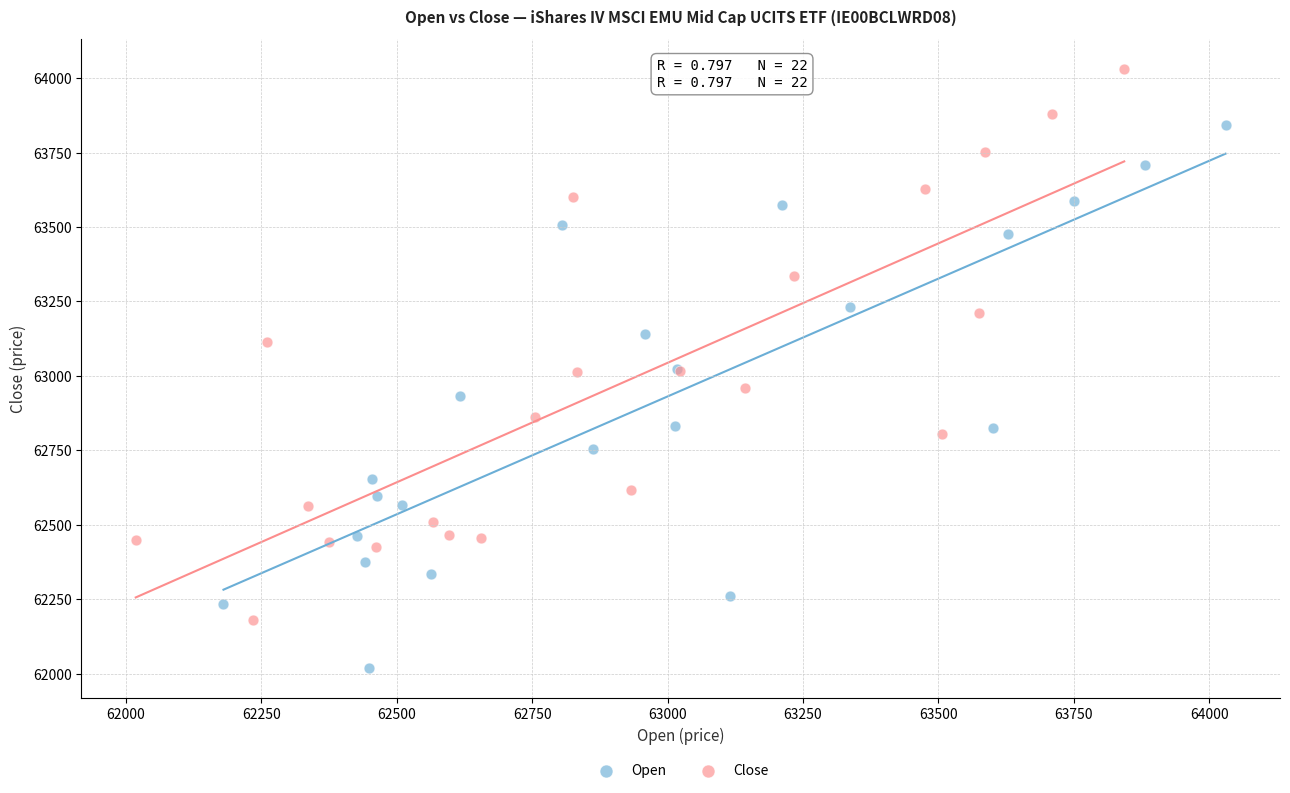

Which series has the widest spread of Y values?

Close